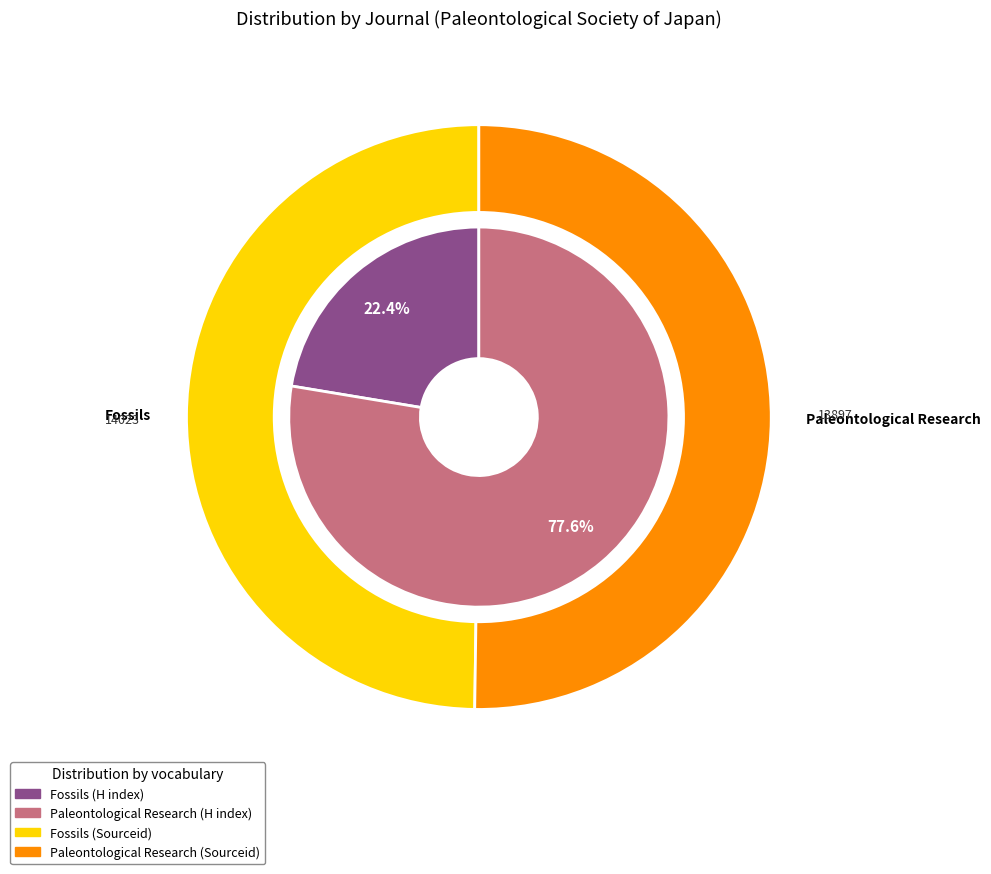

What is the ratio of the value at Paleontological Research to the value at Fossils?

3.5